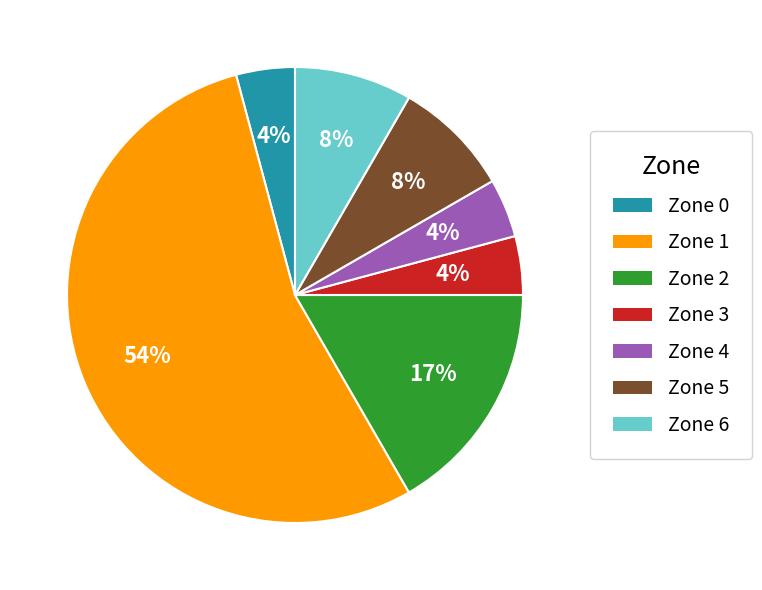

What percentage is the Zone 4 slice, to the nearest percent?

4%